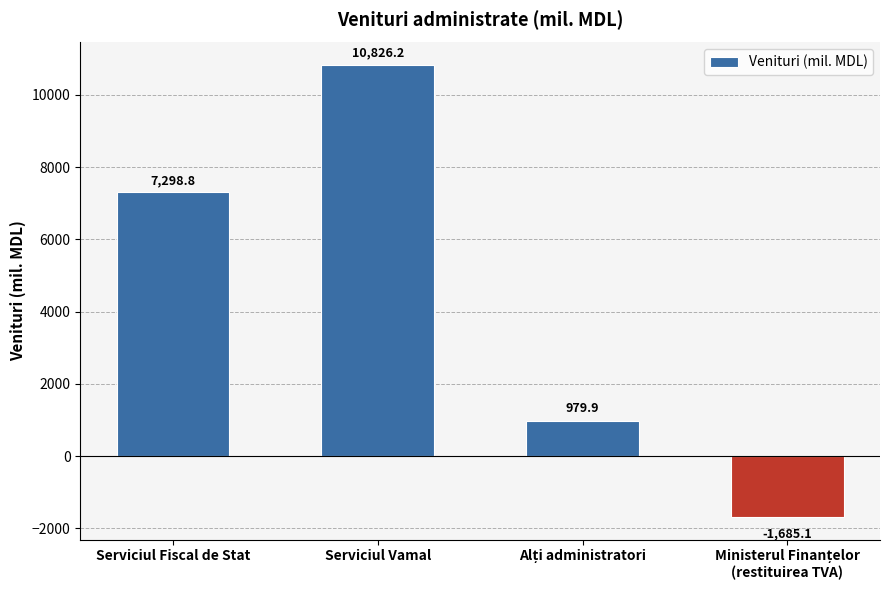

What is the sum of all values?

17419.8